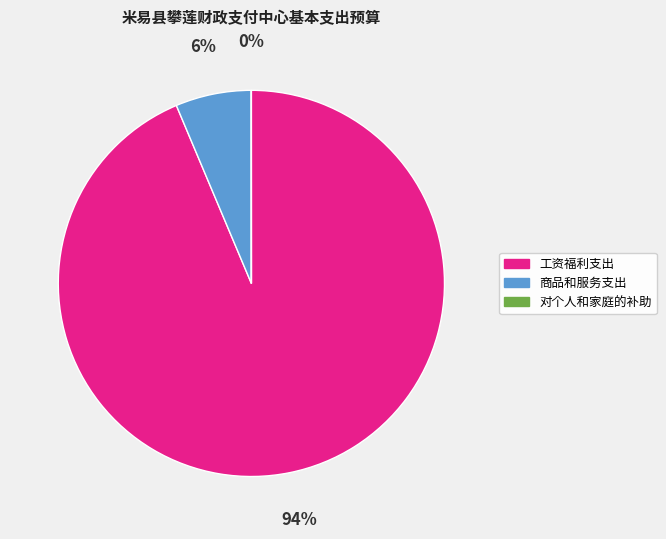

What is the largest slice in the pie chart?

工资福利支出